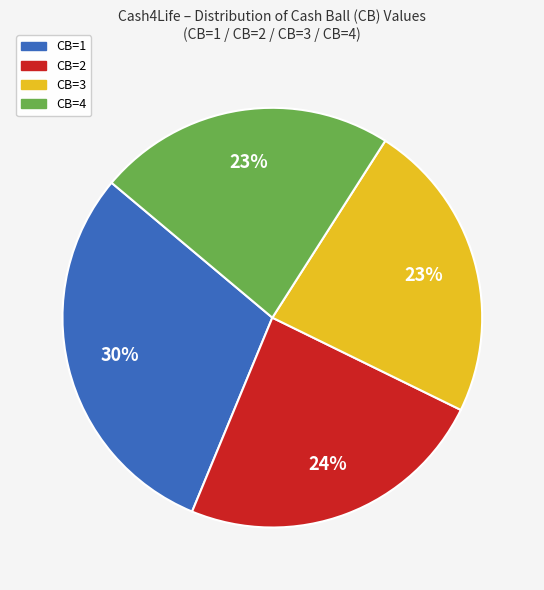

To the nearest percent, what is the difference between the largest and smallest slice percentages?

7%